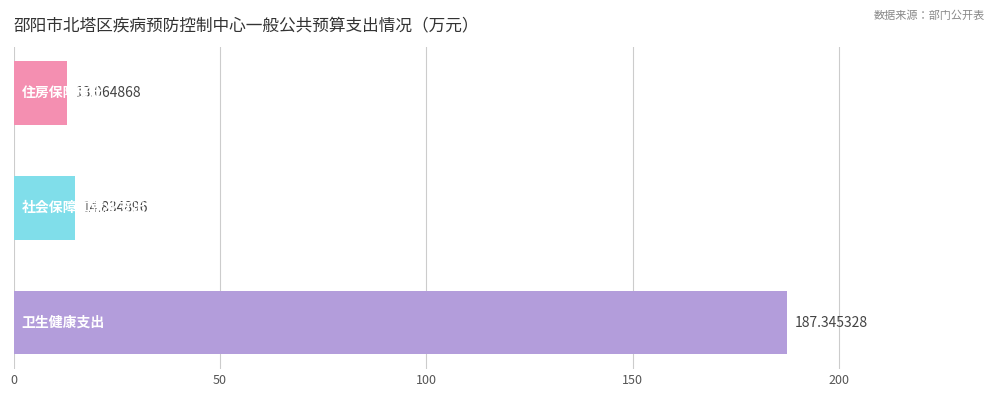

What is the difference between the maximum and minimum values?

174.3